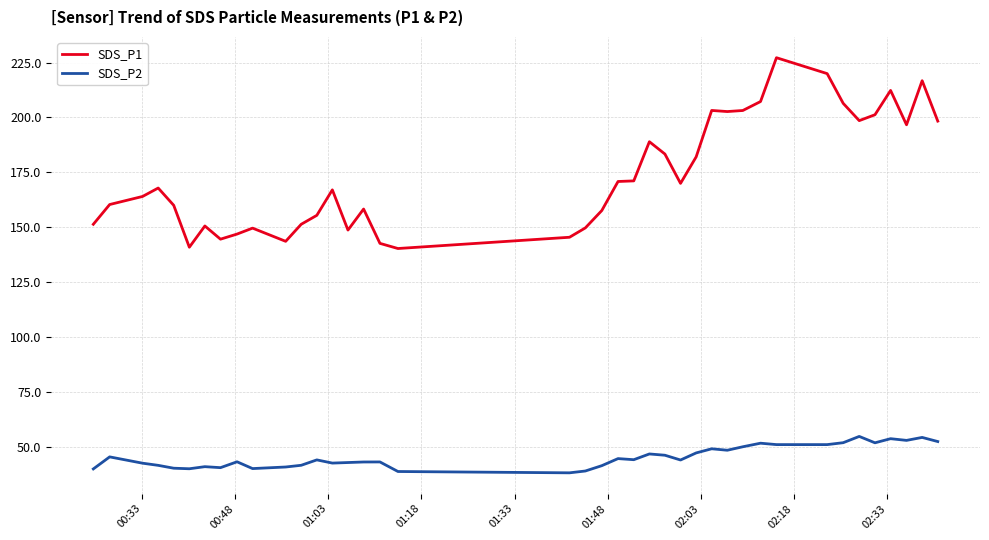

What is the lowest value of the SDS_P1 series?

140.4